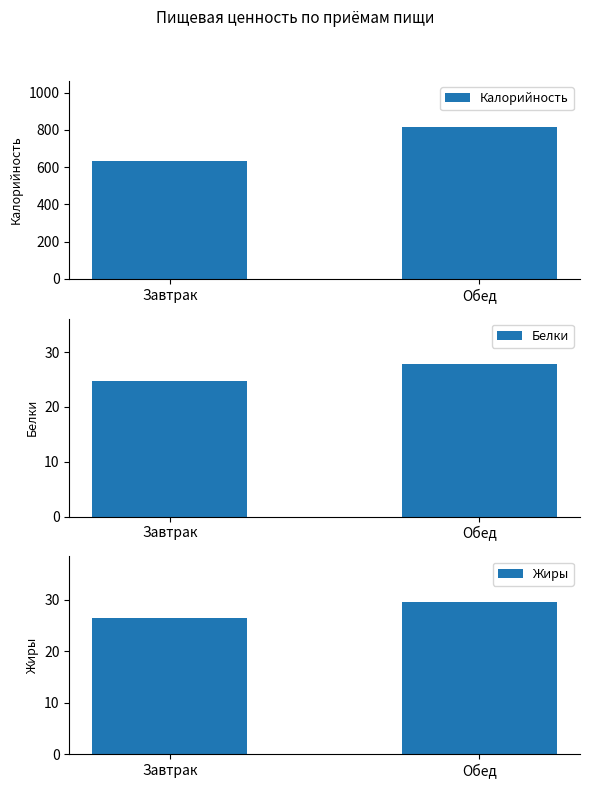

At how many categories does at least one series exceed 487?

2